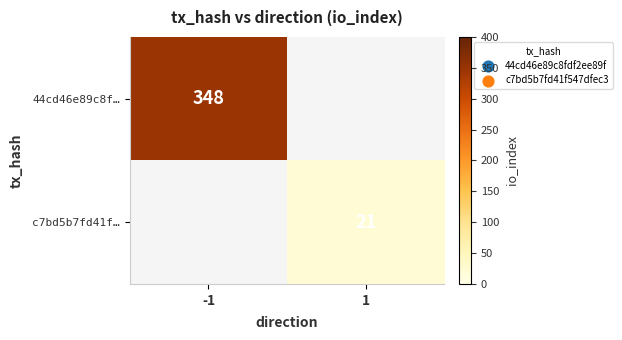

The 44cd46e89c8f… series shows 348 at -1. True or false?

True